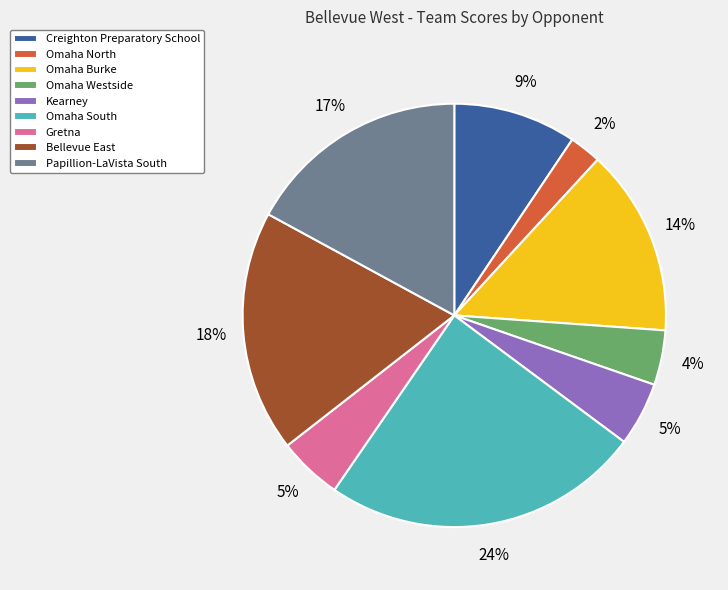

Which category has the biggest portion of the pie?

Omaha South